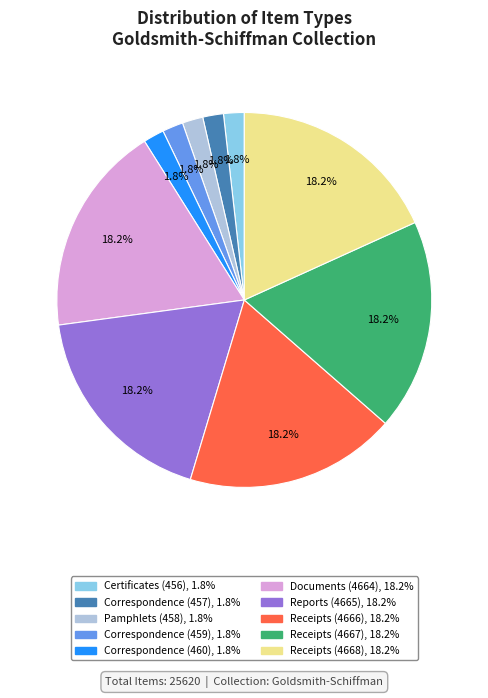

Combined, what portion of the pie is Correspondence (457) and Receipts (4666)?

20.0%